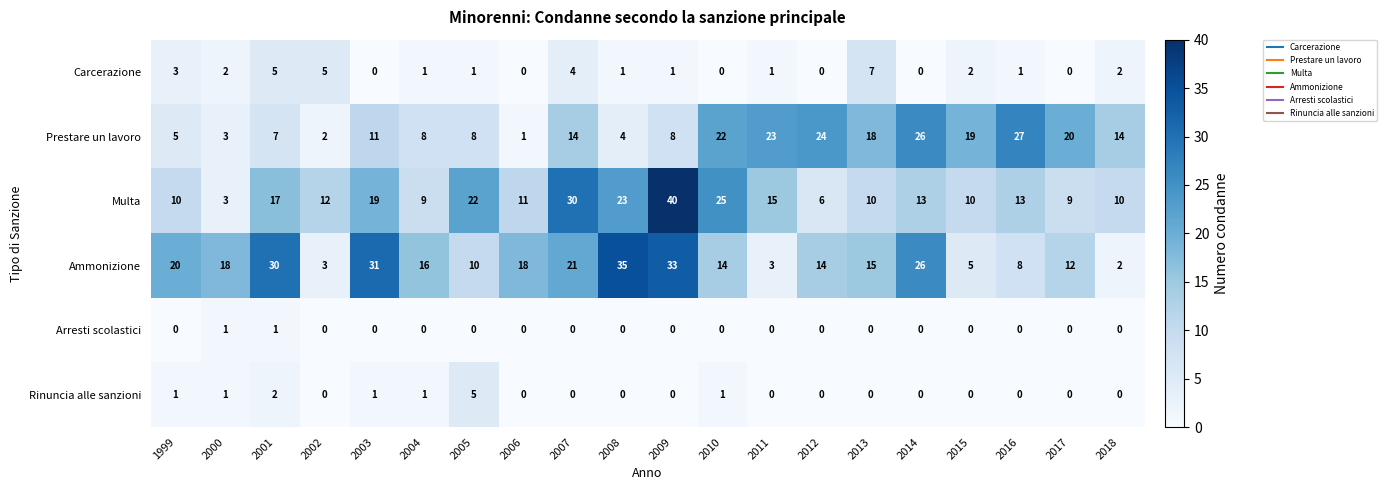

The Prestare un lavoro series shows 7 at 2018. True or false?

False